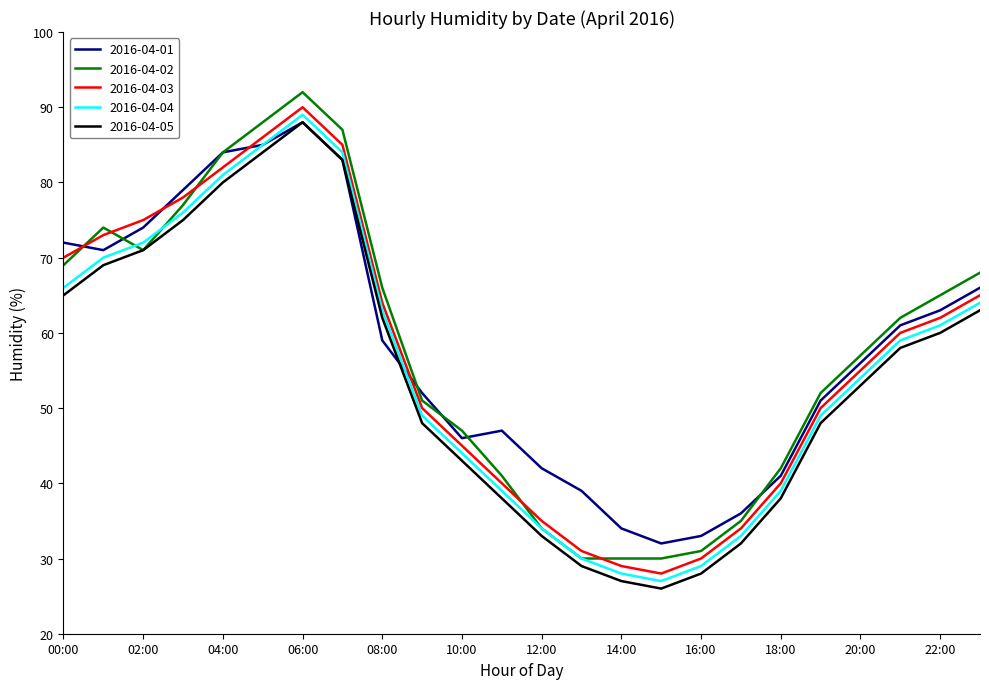

What is the highest value of the 2016-04-04 series?

89